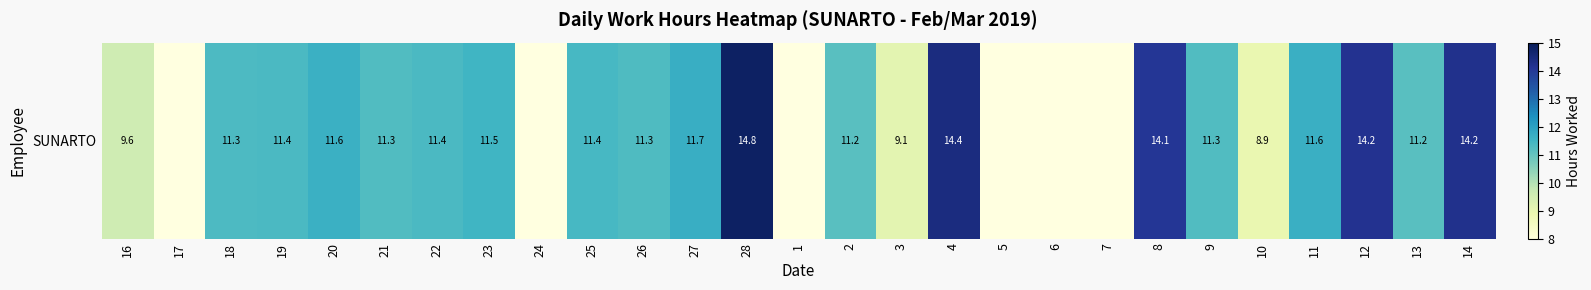

What is the sum of the values at 25 and 7?

11.4